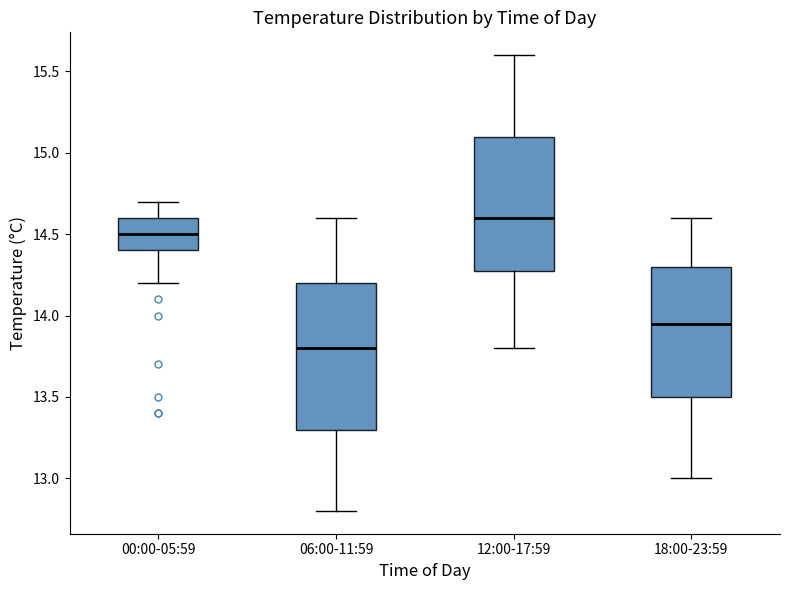

Which box's median line is the lowest?

06:00-11:59